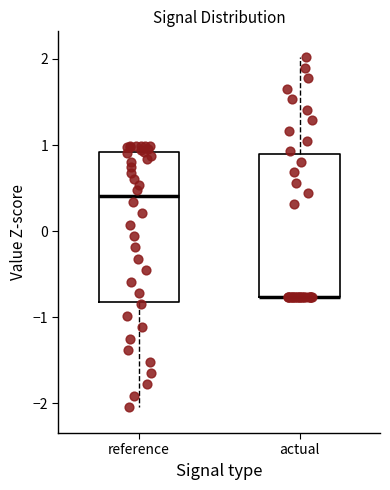

Where is the upper edge of the box for actual on the y-axis? The values are not printed on the chart, so give them approximately, as read against the axis.

0.9